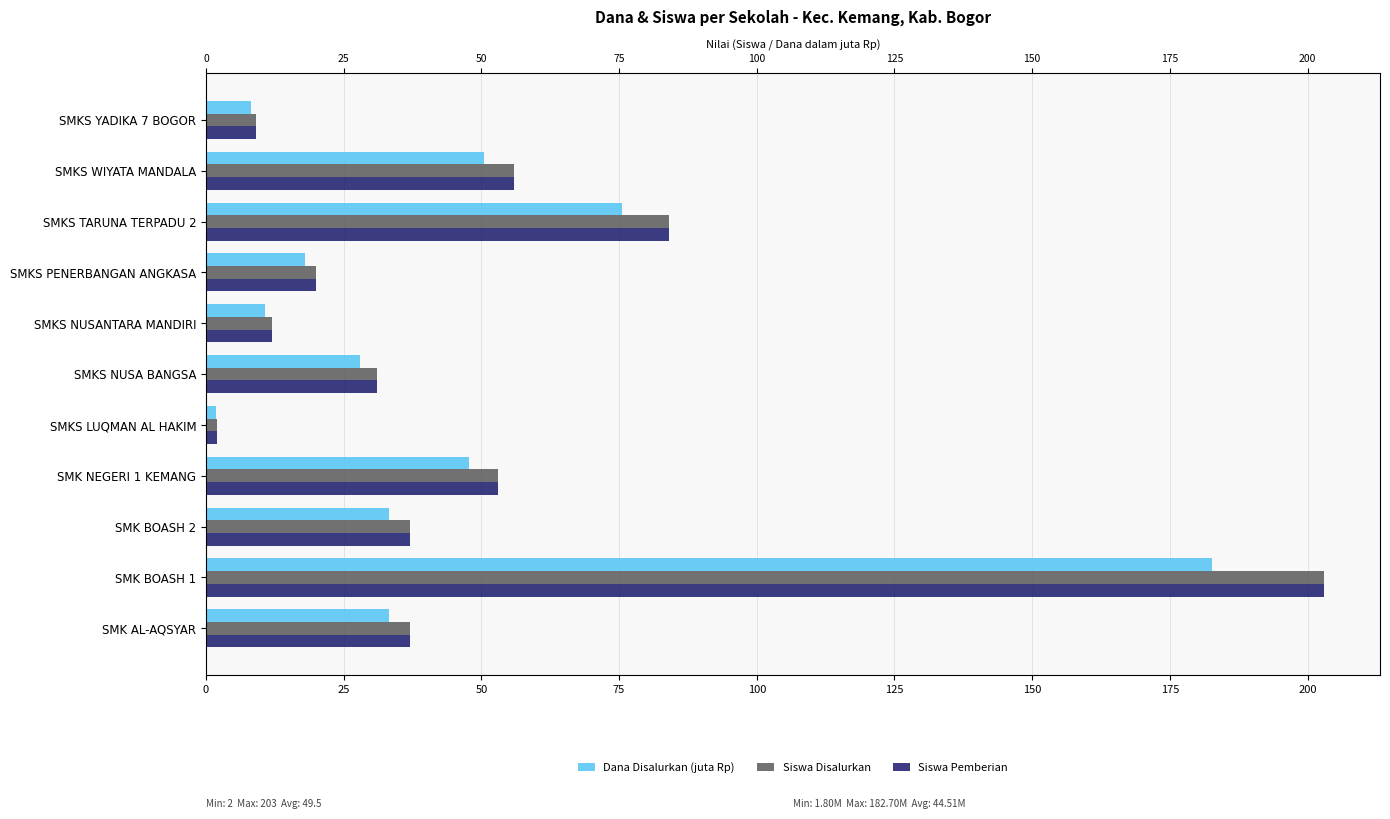

Which series has the largest total across all categories?

Siswa Disalurkan